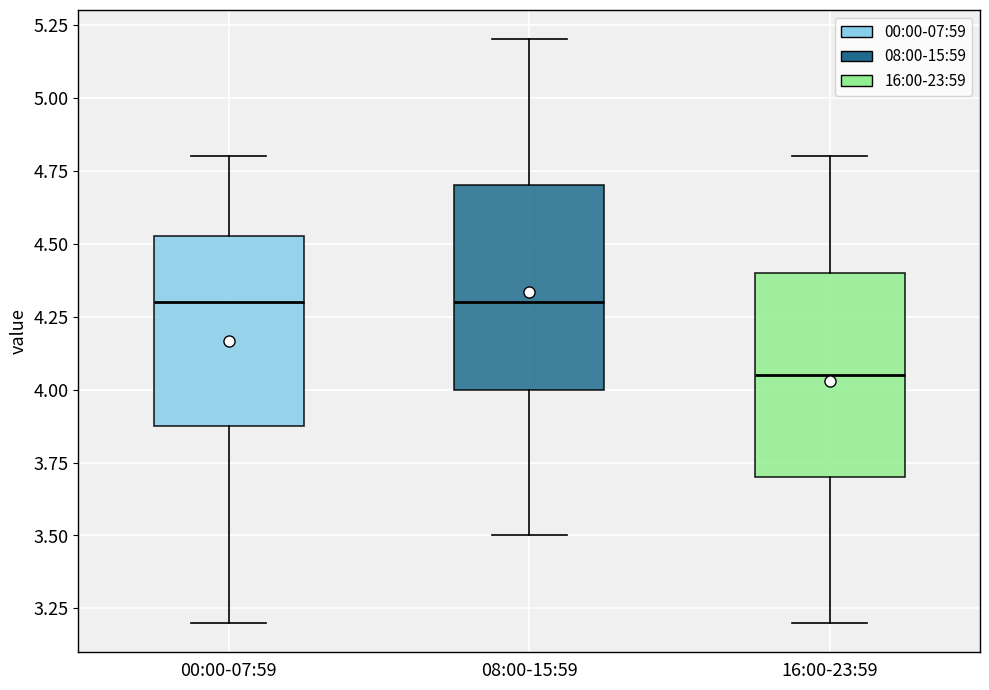

Where is the upper edge of the box for 08:00-15:59 on the y-axis? The values are not printed on the chart, so give them approximately, as read against the axis.

4.70